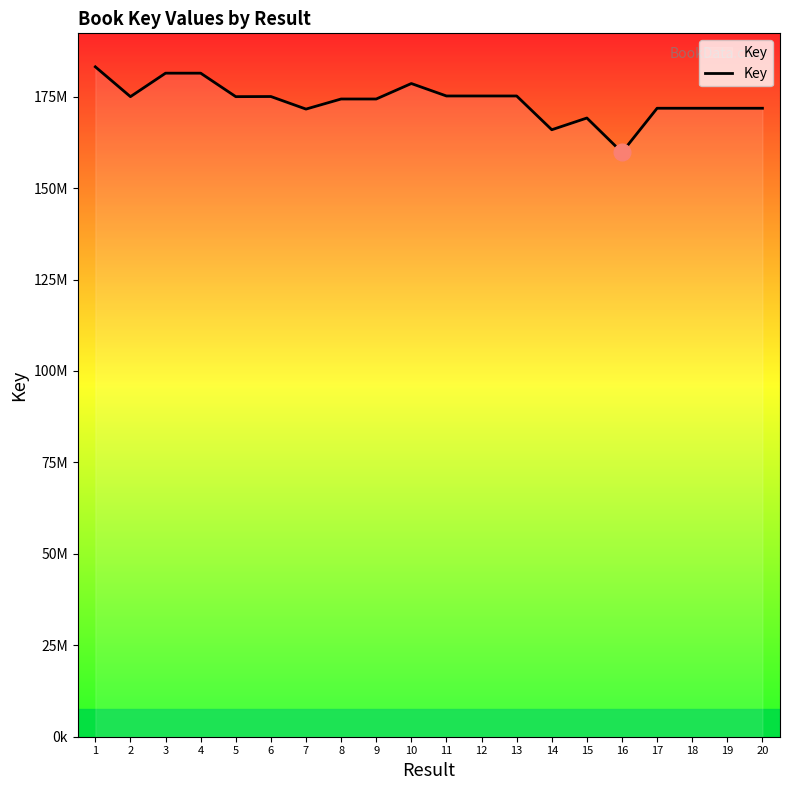

Reading left to right, extract all data points from this chart.

1=183150088	2=174993638	3=181415533	4=181415371	5=174997040	6=175030949	7=171597692	8=174354131	9=174353287	10=178583674	11=175179125	12=175178966	13=175179466	14=165949603	15=169155576	16=159757822	17=171824943	18=171825061	19=171825100	20=171825172